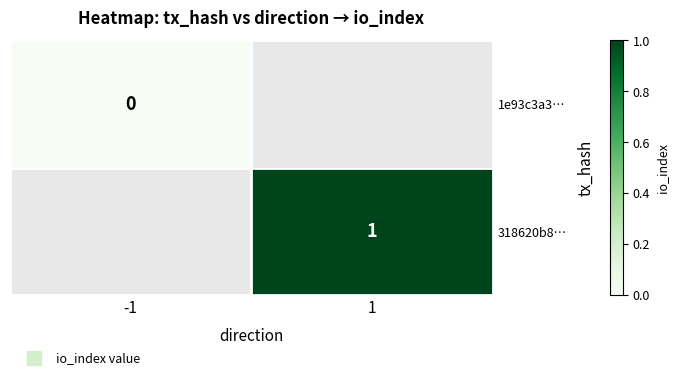

Is the value of 1e93c3a3… at -1 greater than the value of 318620b8… at -1?

No